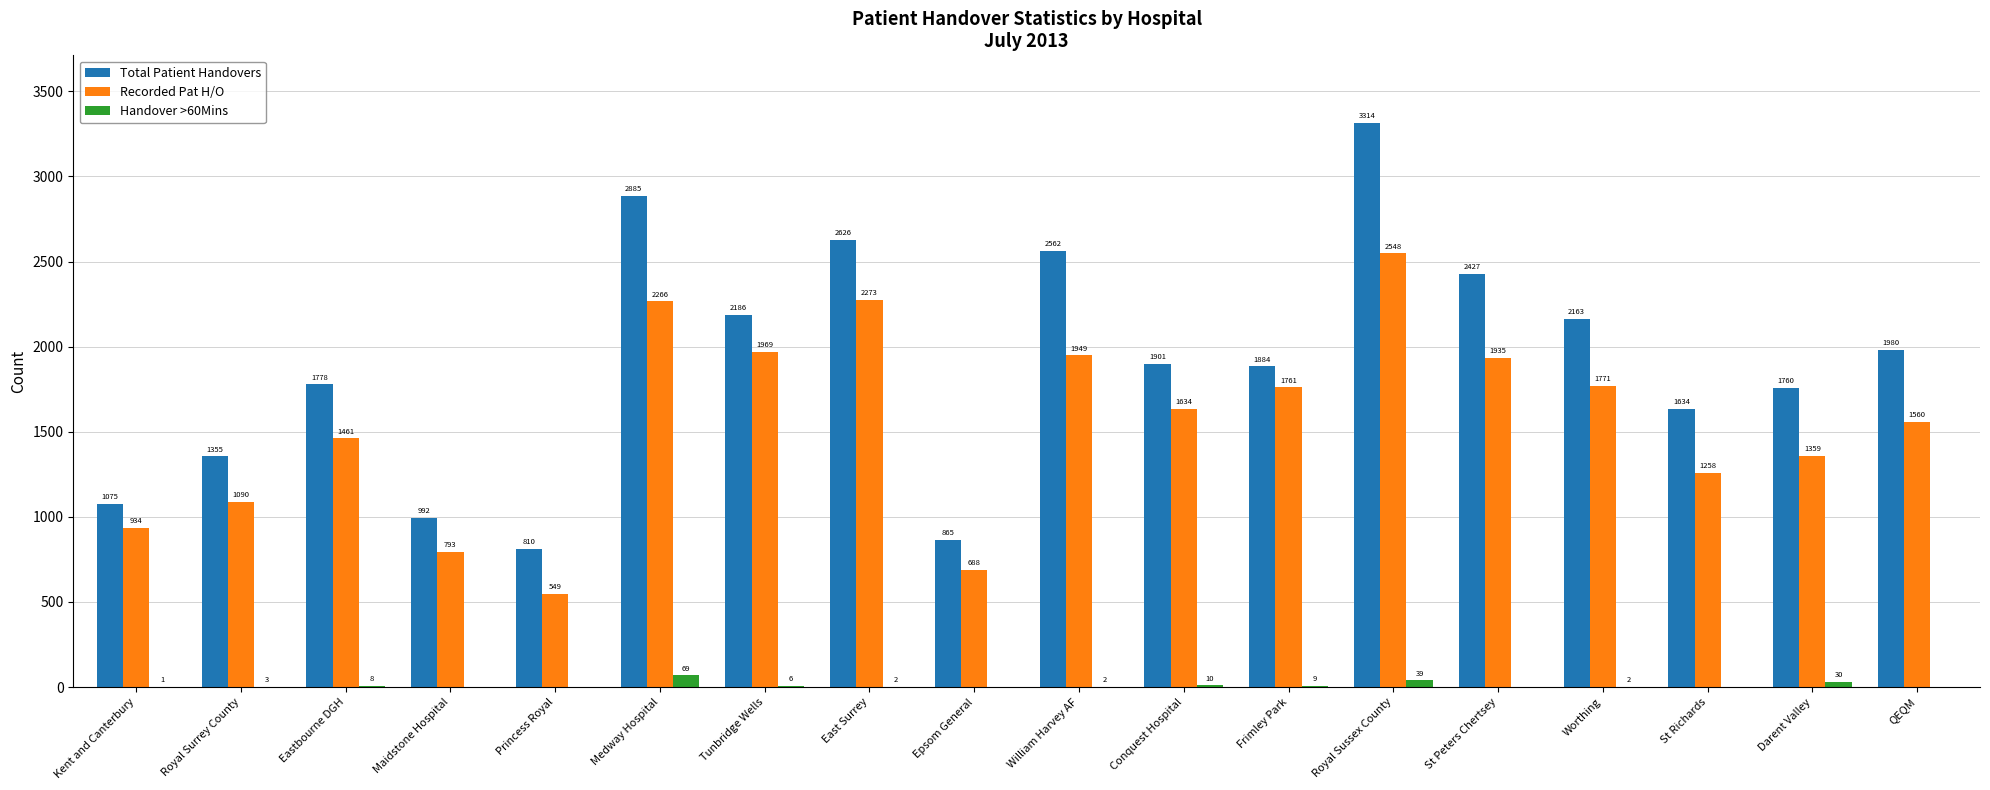

What is the difference between the Recorded Pat H/O values at QEQM and Tunbridge Wells?

409